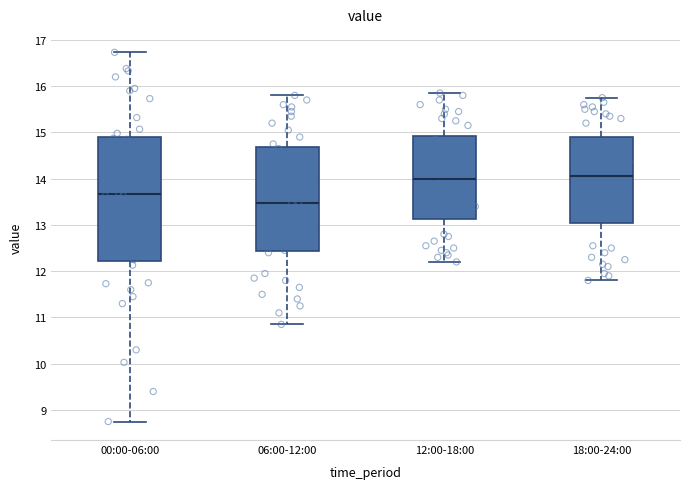

Where does the lower whisker of the box for 12:00-18:00 end on the y-axis? The values are not printed on the chart, so give them approximately, as read against the axis.

12.2